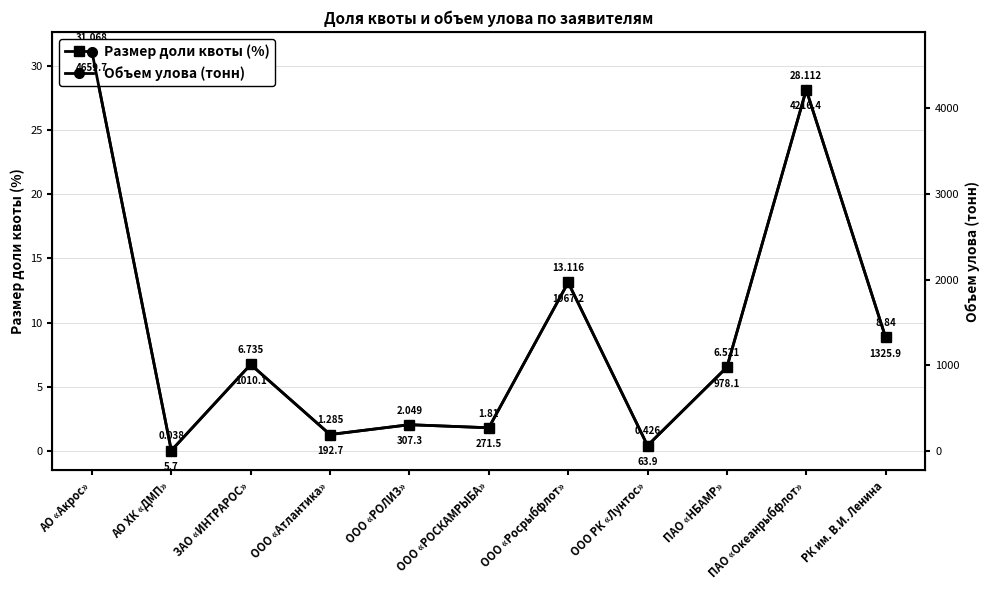

What is the spread (max minus min) of values at ООО «РОЛИЗ»?

305.3